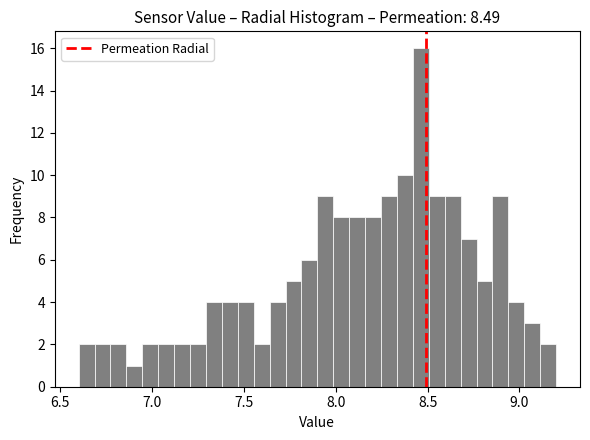

Around what value on the x-axis is the tallest bar? Give the approximate position of its centre, as read against the axis.

8.45